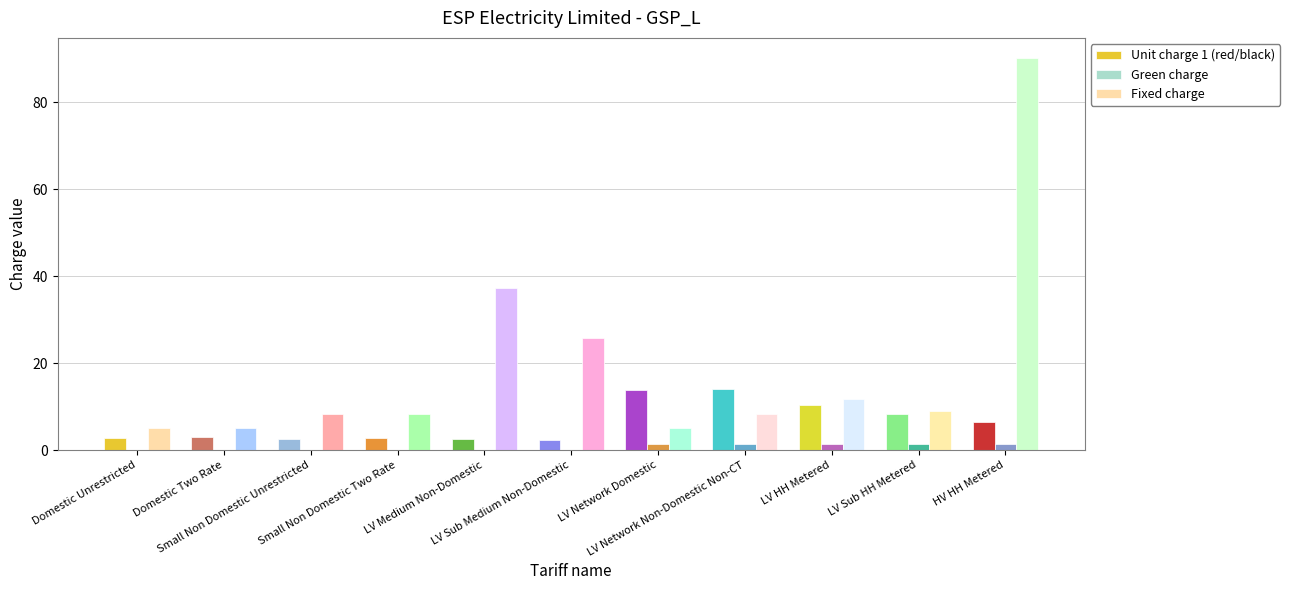

What is the greatest value displayed?

90.2